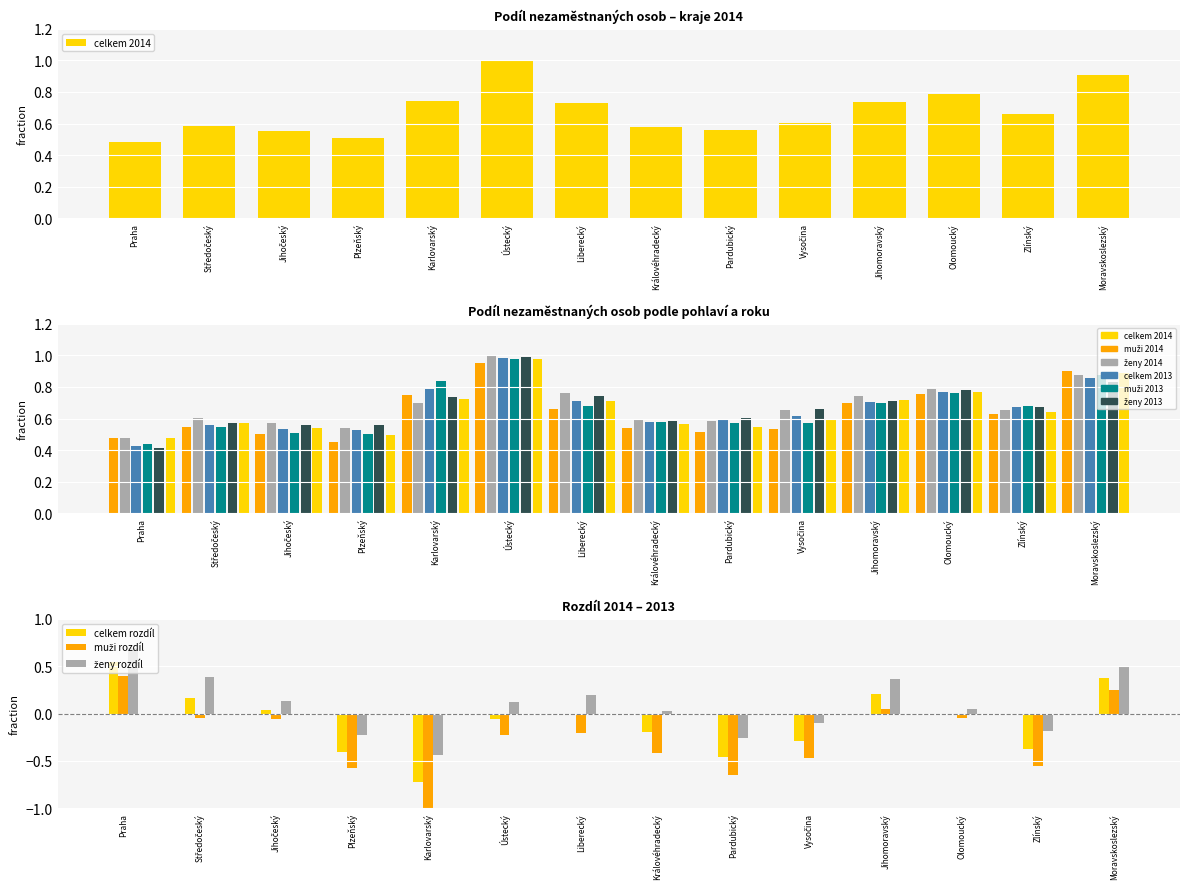

Between Zlínský and Olomoucký, which is larger?

Olomoucký